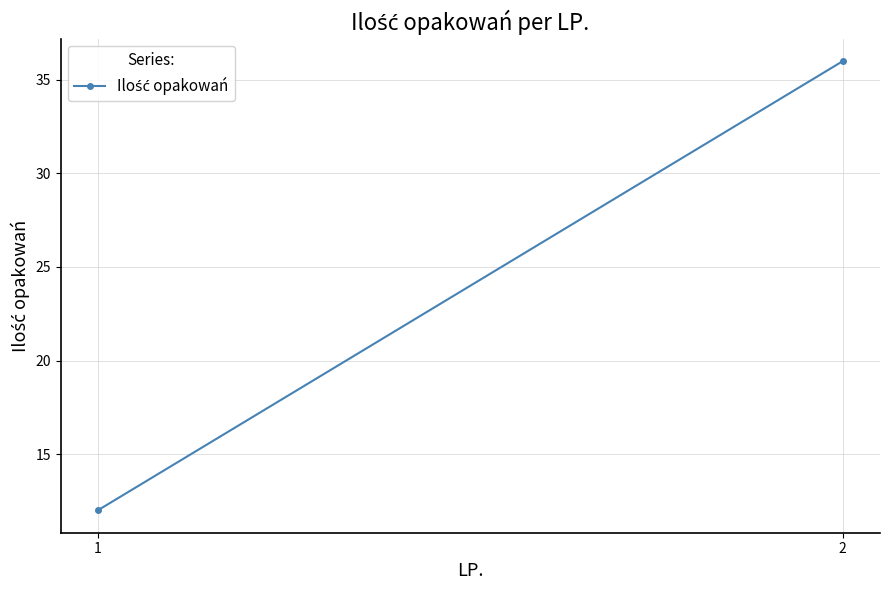

What is the ratio of the value at 1 to the value at 2?

0.3